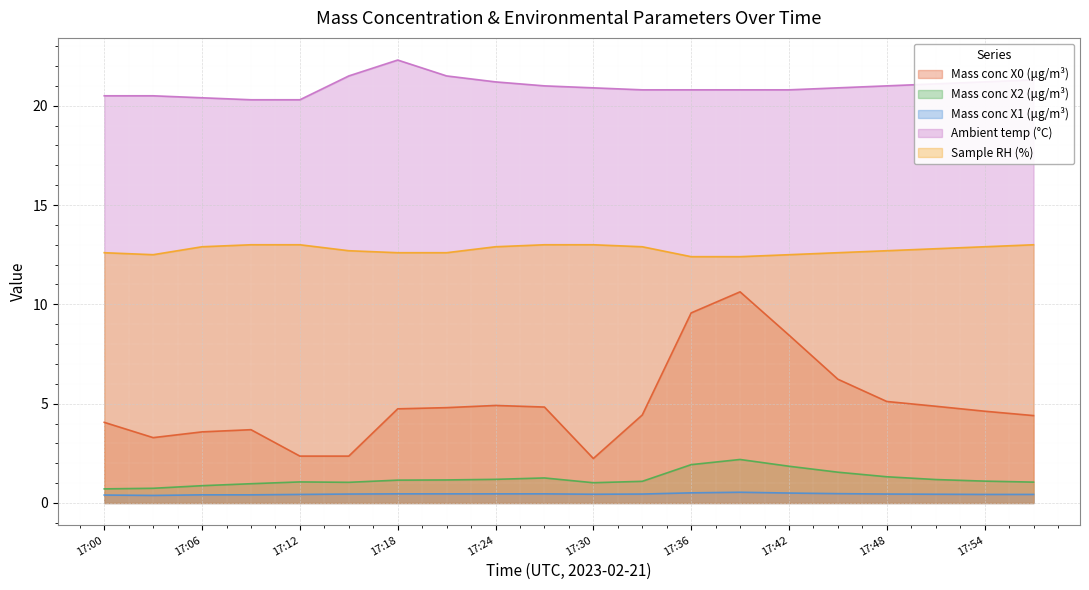

True or false: Mass conc X0 (μg/m³) and Mass conc X1 (μg/m³) cross at least once.

False